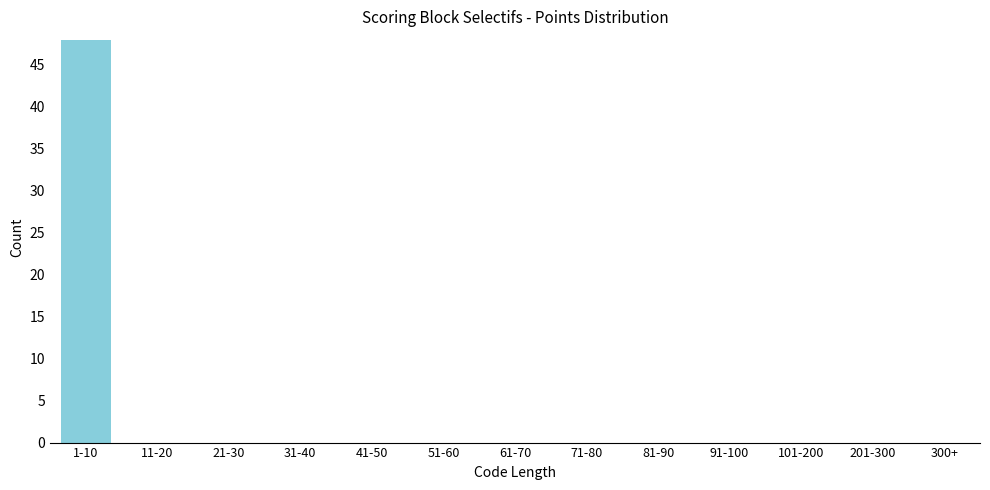

Reading left to right, transcribe all the data shown in this chart.

1-10=48	11-20=0	21-30=0	31-40=0	41-50=0	51-60=0	61-70=0	71-80=0	81-90=0	91-100=0	101-200=0	201-300=0	300+=0